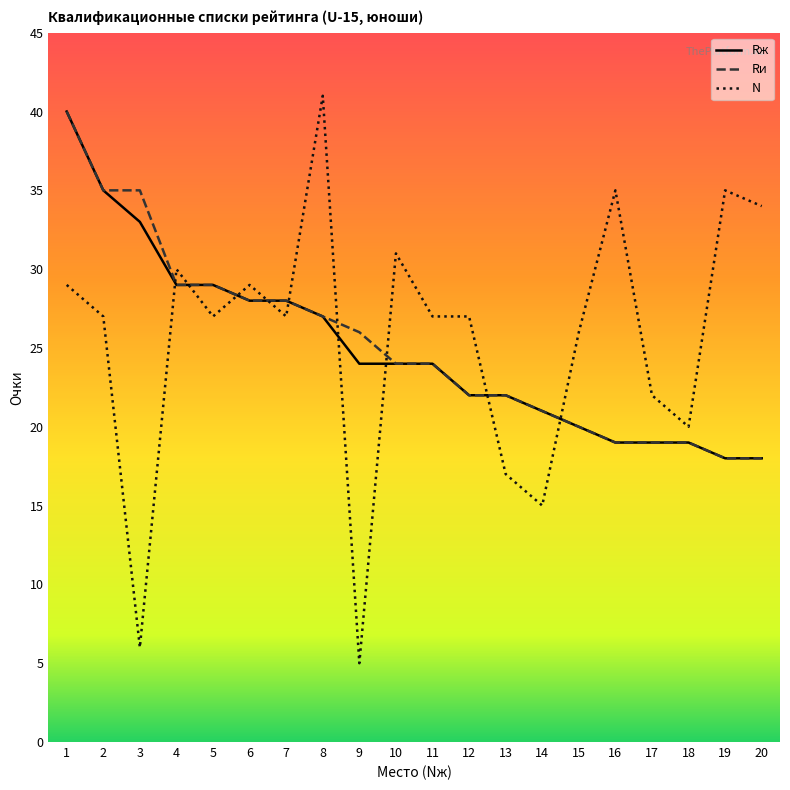

Where is N nearest to the value 23?

17